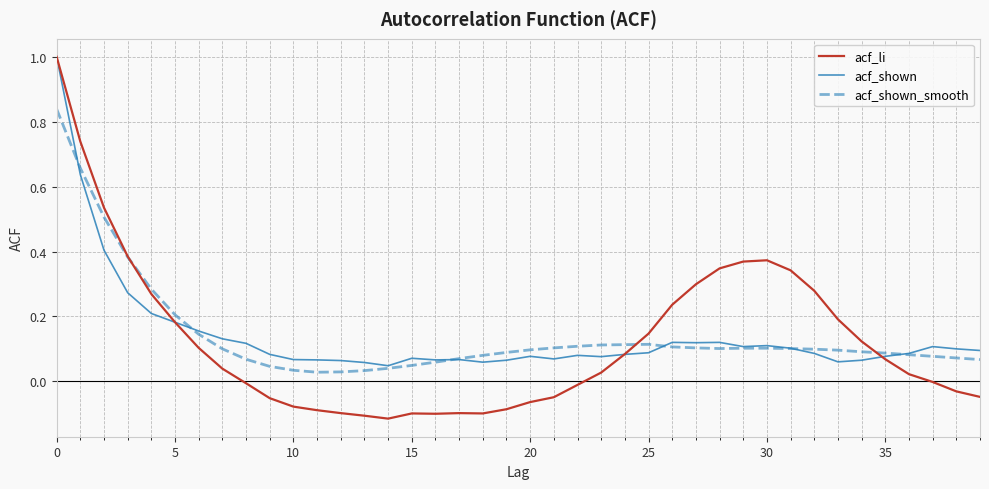

What is the maximum value for acf_li?

1.0